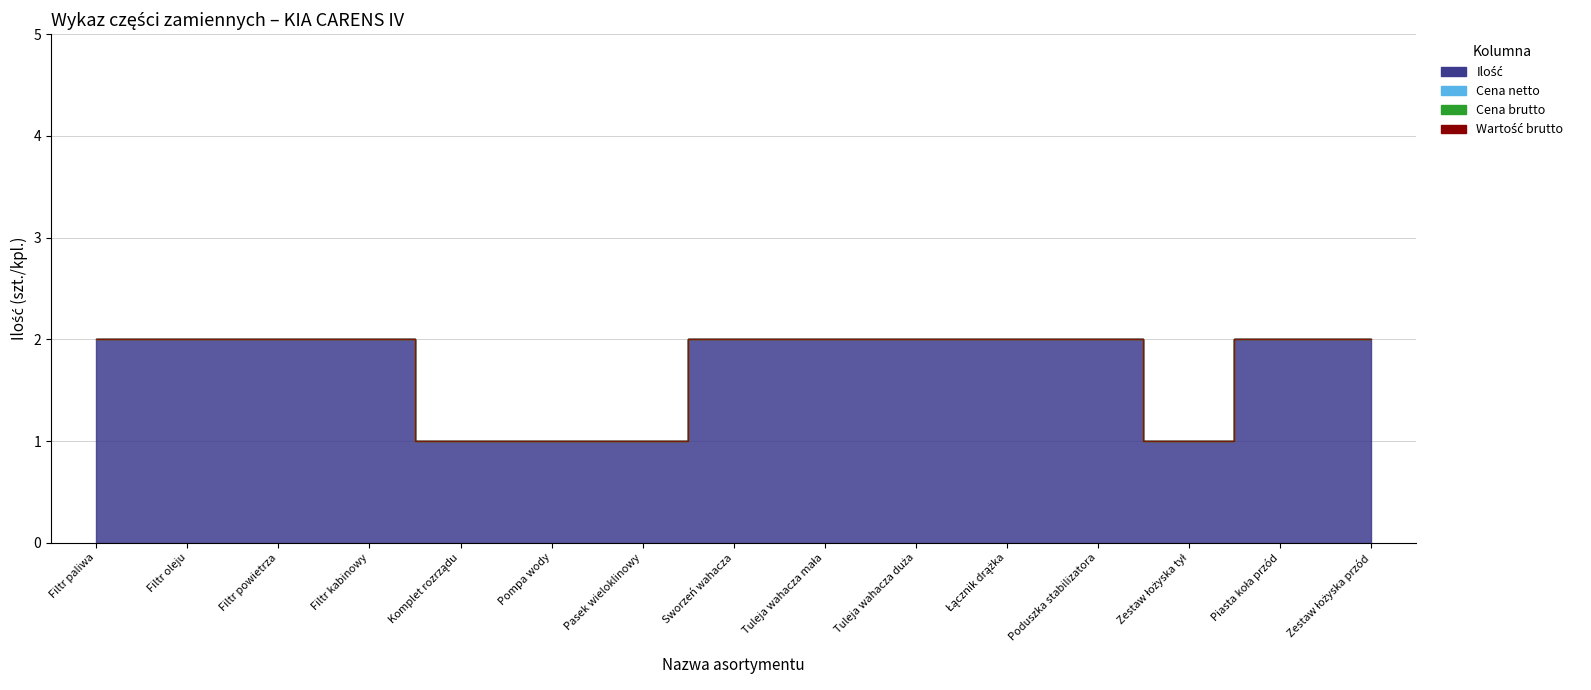

How many distinct data groups are displayed?

4